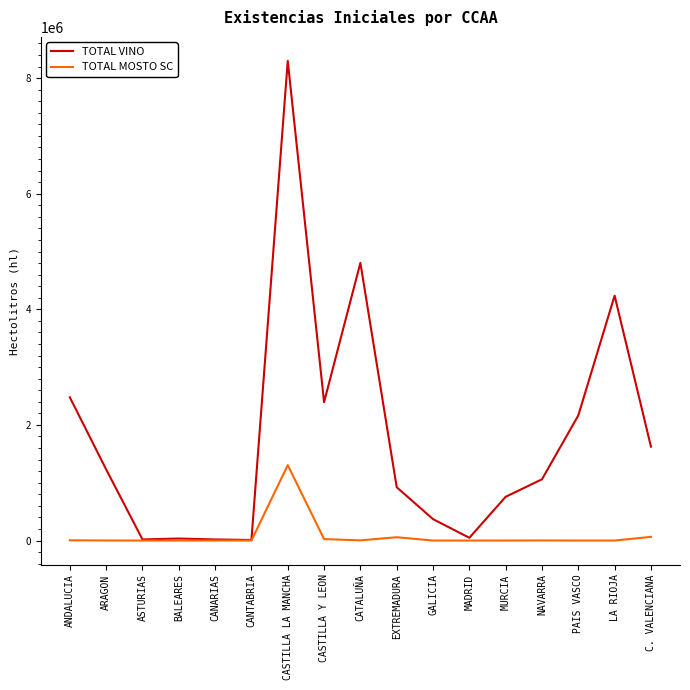

Rank the series by their maximum value, from highest to lowest.

TOTAL VINO, TOTAL MOSTO SC